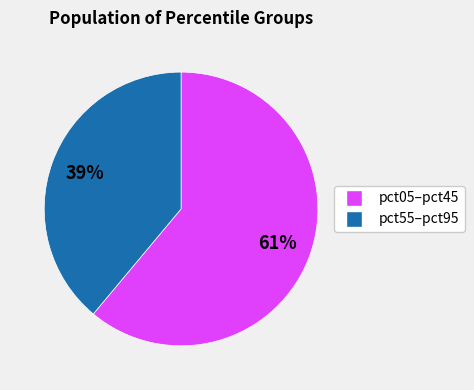

To the nearest percent, what is the difference between the largest and smallest slice percentages?

22%